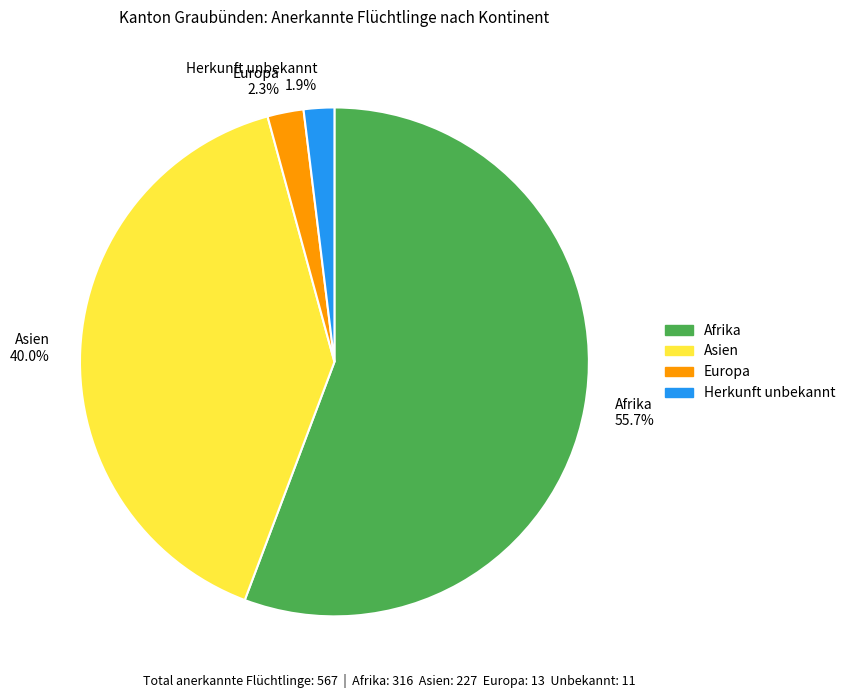

True or false: Afrika accounts for 45% of the total.

False